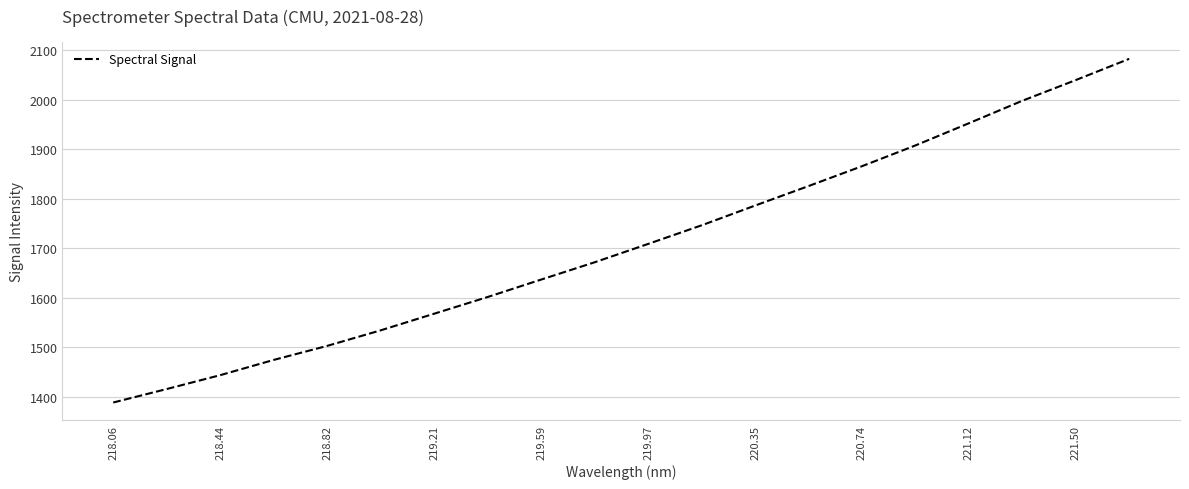

What is the greatest value displayed?

2082.4